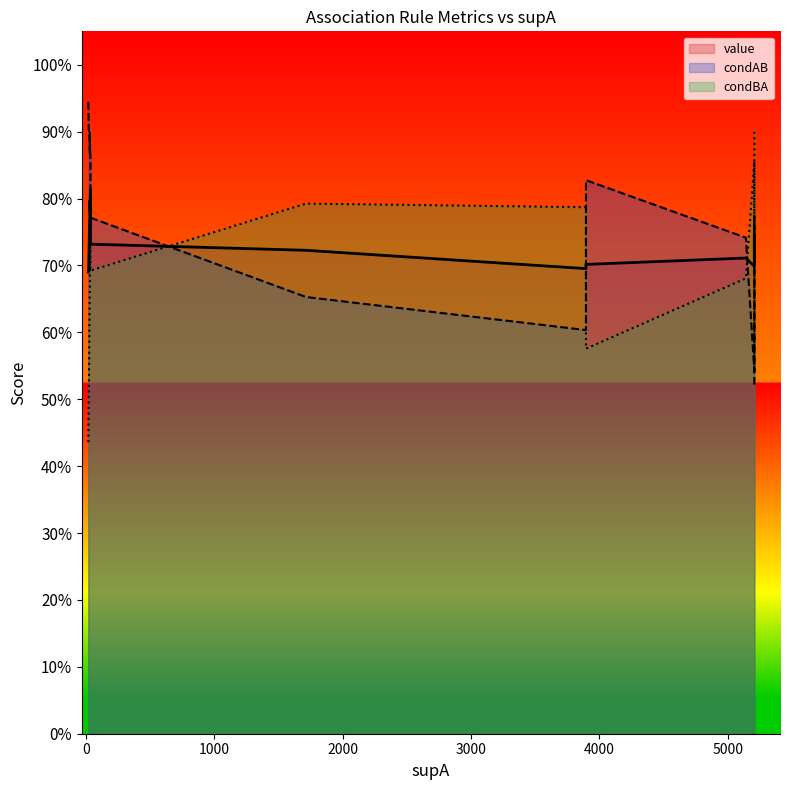

Does the chart have visible grid lines?

No